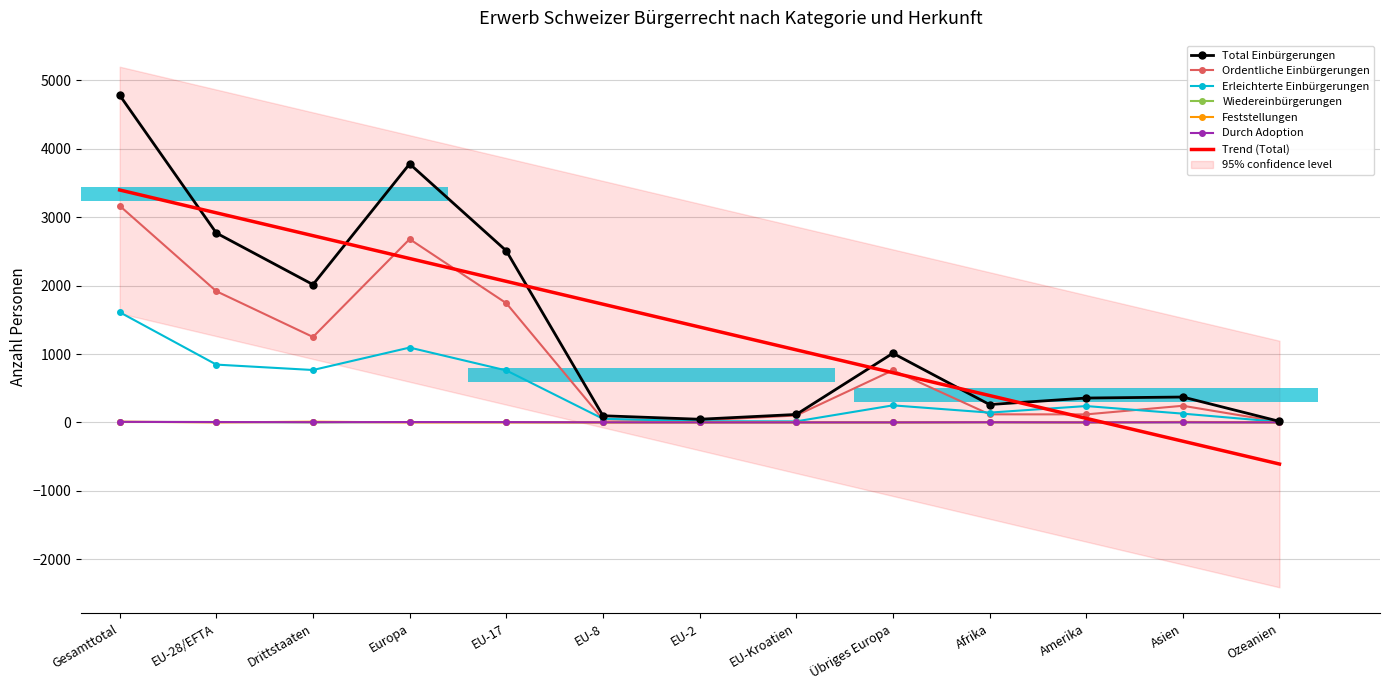

Which category has the lowest value across all series?

Drittstaaten